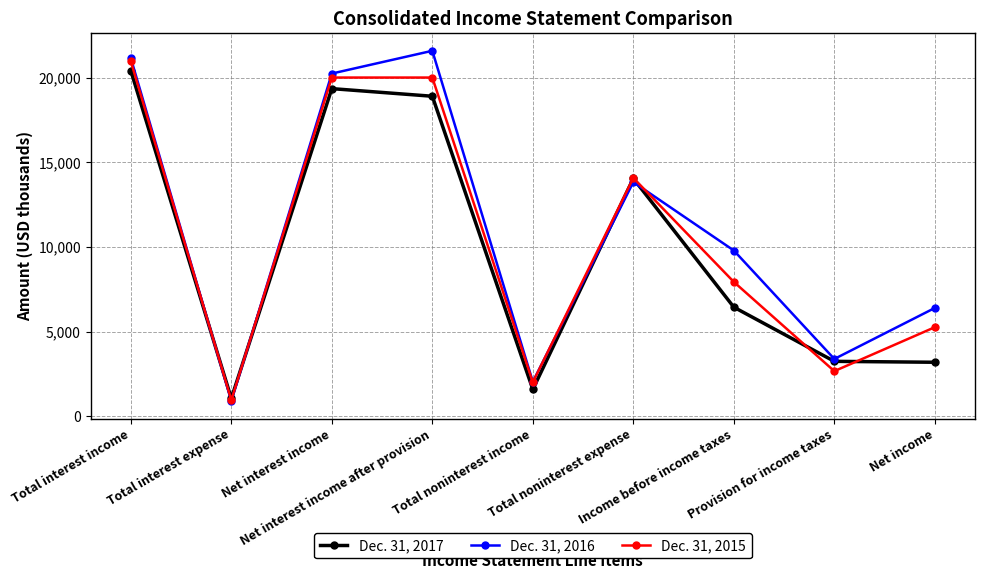

Which series has the largest range (max minus min)?

Dec. 31, 2016